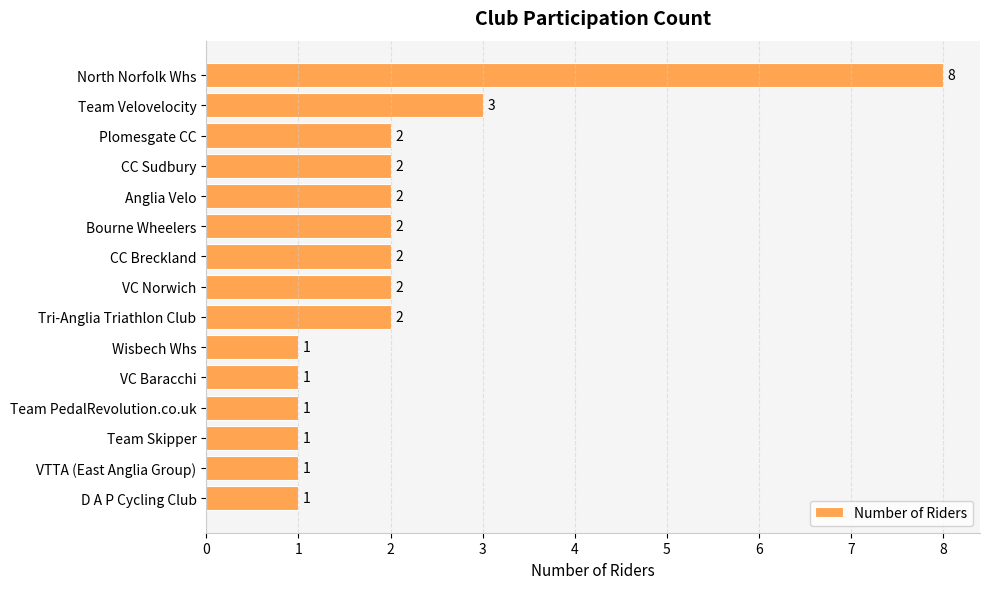

What is the label of the 15th bar from the top?

D A P Cycling Club